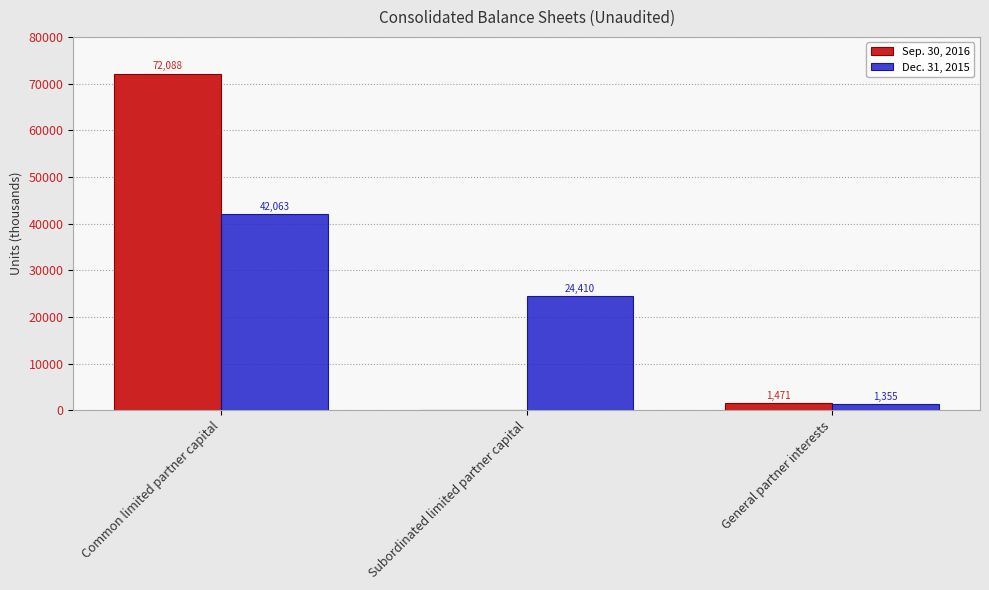

Is the value of Sep. 30, 2016 at Common limited partner capital greater than the value of Dec. 31, 2015 at Common limited partner capital?

Yes